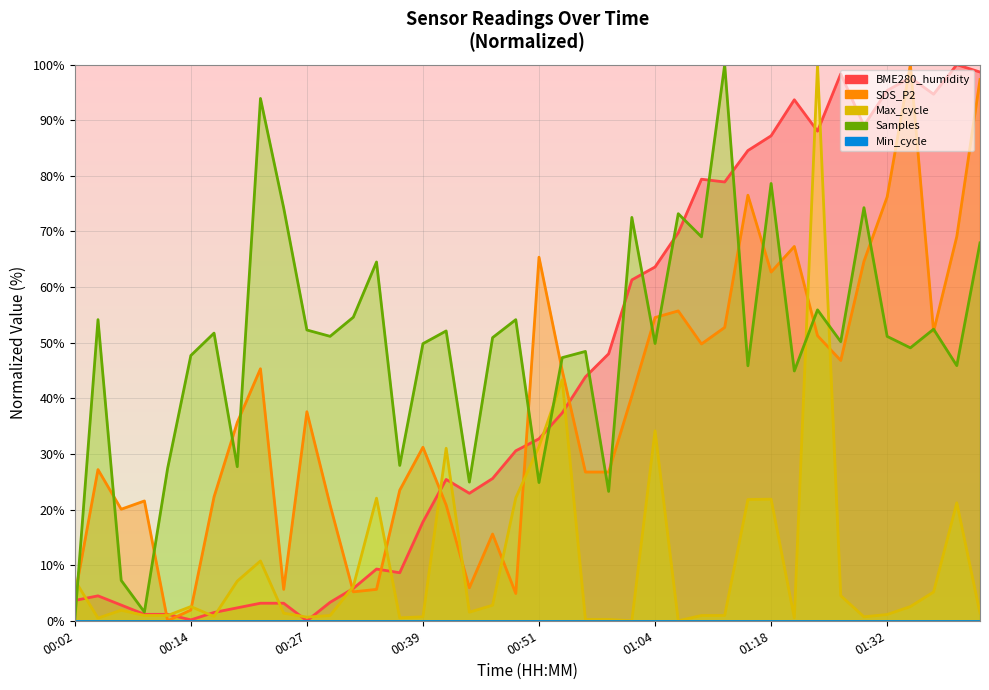

How many values in the Max_cycle series are below 1?

16